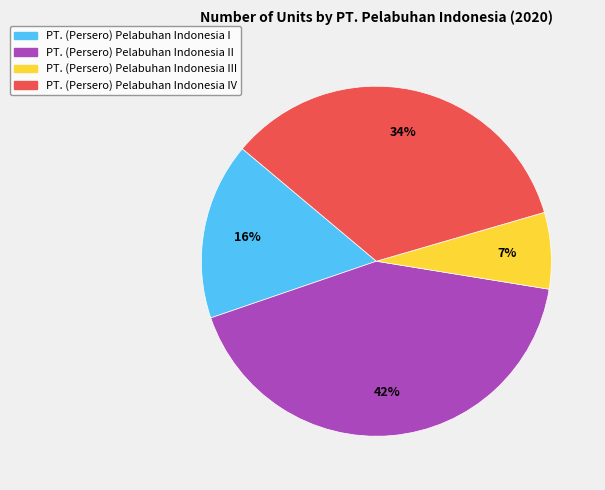

How many segments does this pie chart have?

4